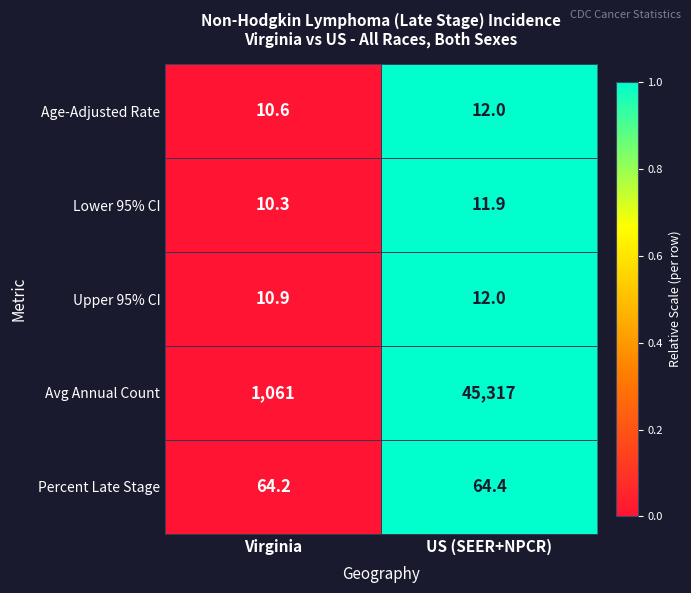

Reading right to left, what are all the values shown in this chart?

Age-Adjusted Rate: 12.0	10.6
Lower 95% CI: 11.9	10.3
Upper 95% CI: 12.0	10.9
Avg Annual Count: 45317.0	1061.0
Percent Late Stage: 64.4	64.2